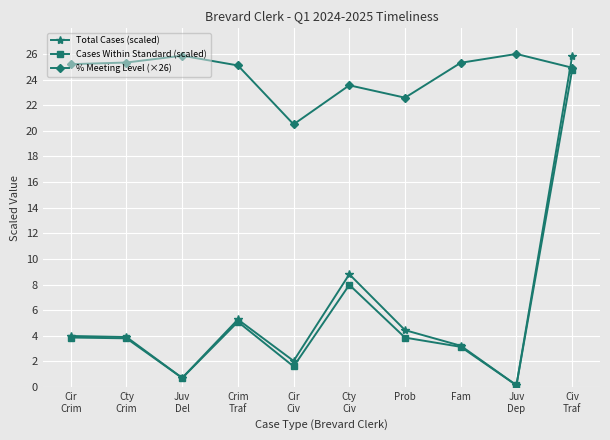

What is the difference between the maximum and minimum values in the Cases Within Standard (scaled) series?

24.6